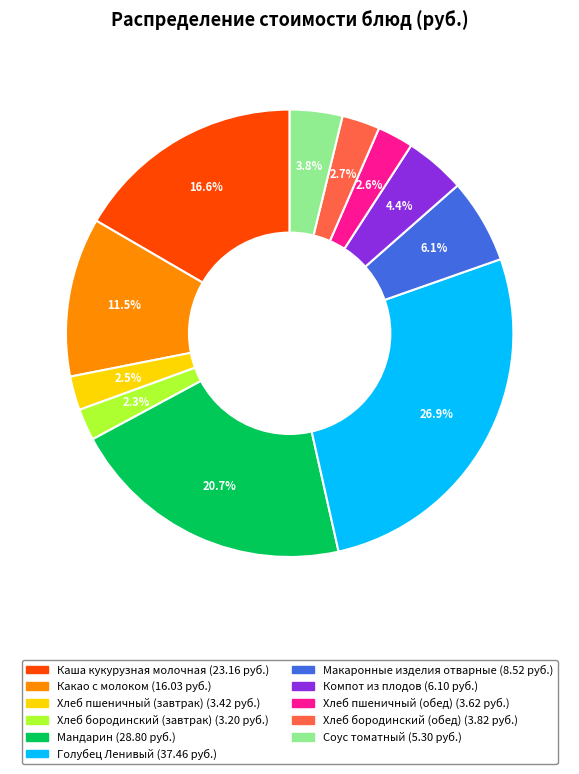

How many segments does this pie chart have?

11